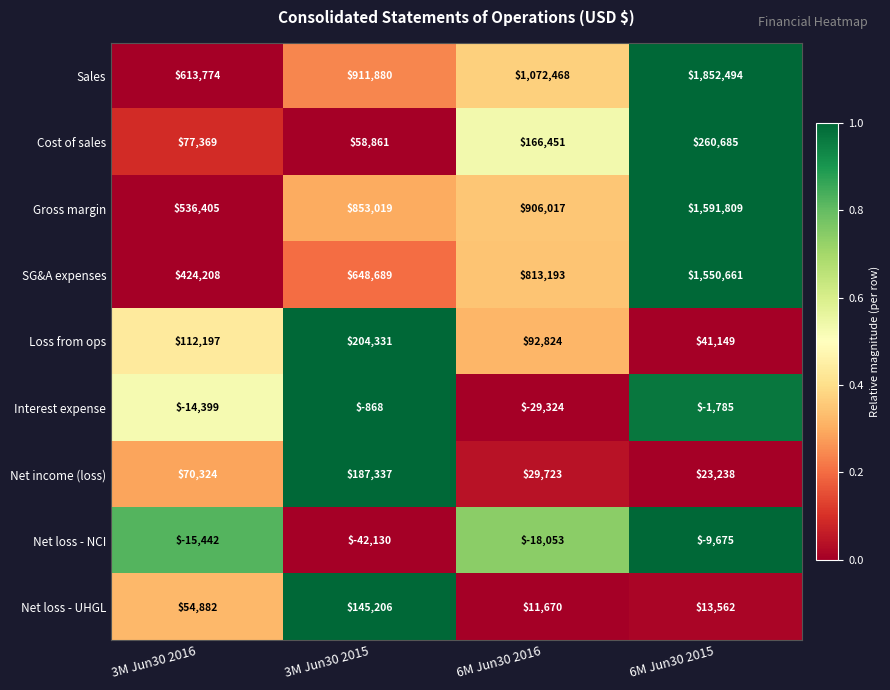

Which category has the lowest value in the Net loss - NCI series?

3M Jun30 2015